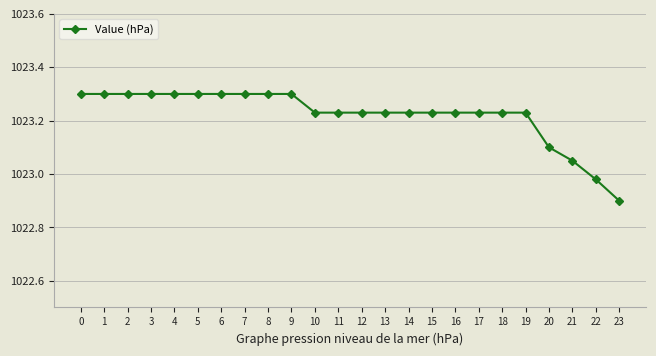

The value at 15 is 1777.6. True or false?

False